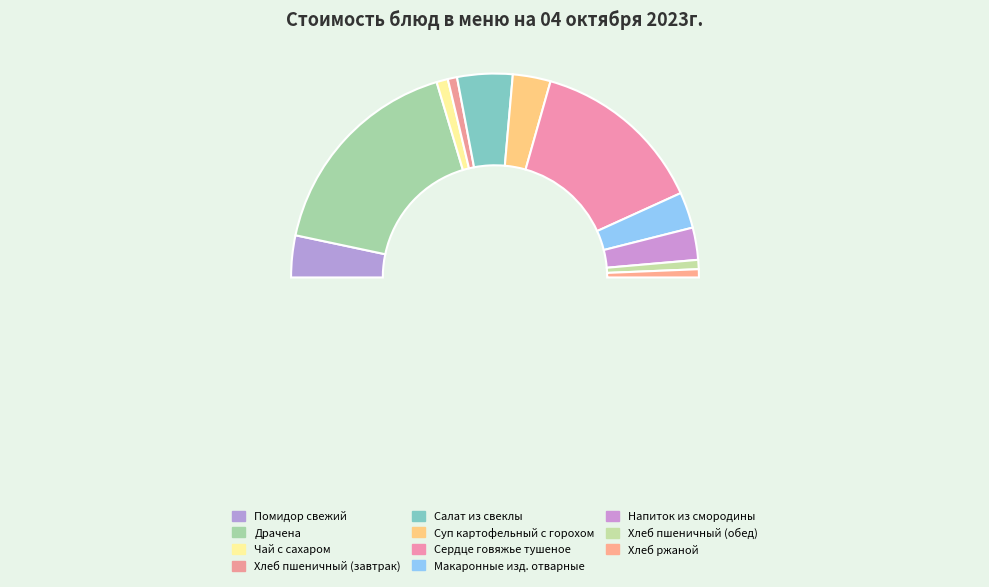

The Хлеб пшеничный (обед) slice represents 11% of the pie. True or false?

False